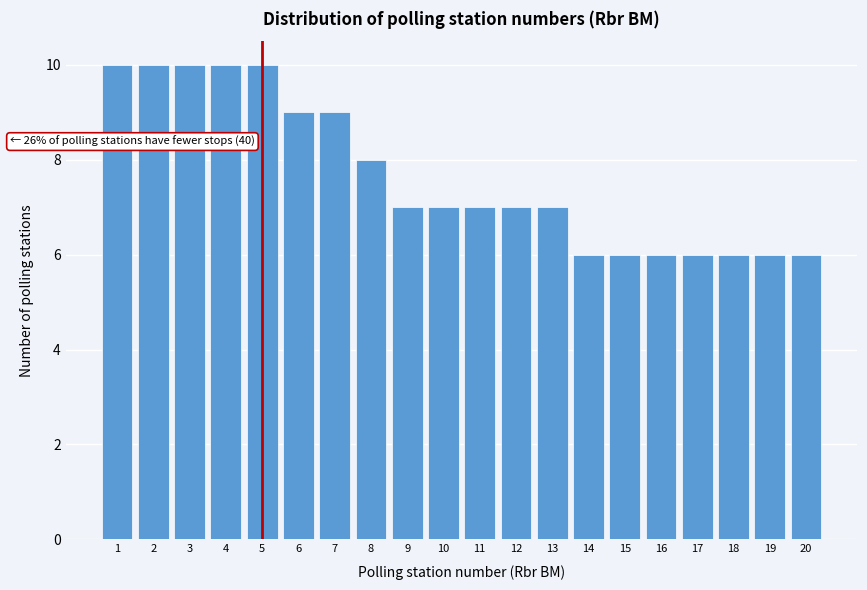

Reading left to right, transcribe all the data shown in this chart.

10	10	10	10	10	9	9	8	7	7	7	7	7	6	6	6	6	6	6	6